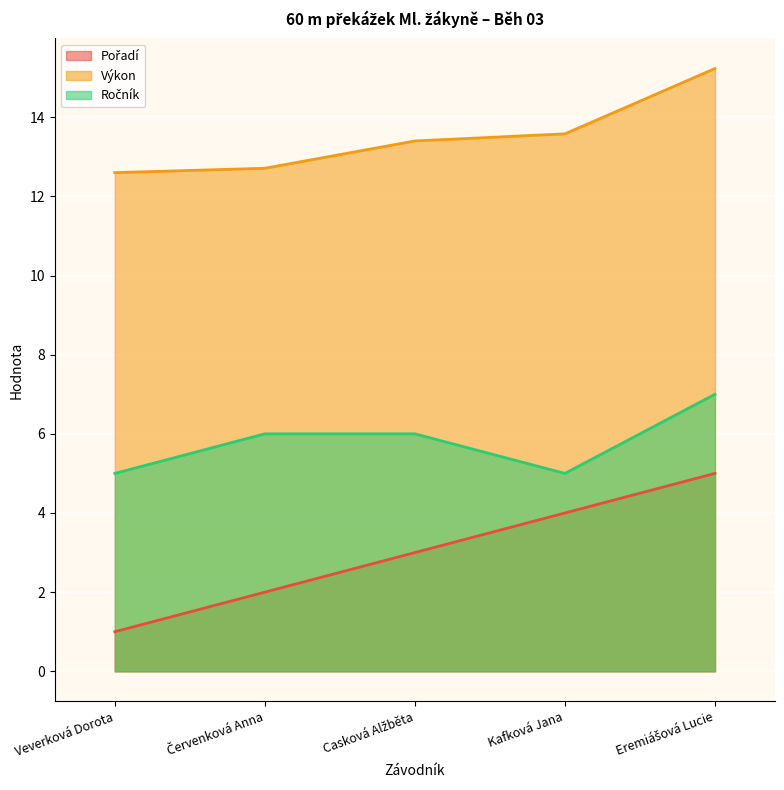

At which category does the chart reach its minimum across all series?

Veverková Dorota